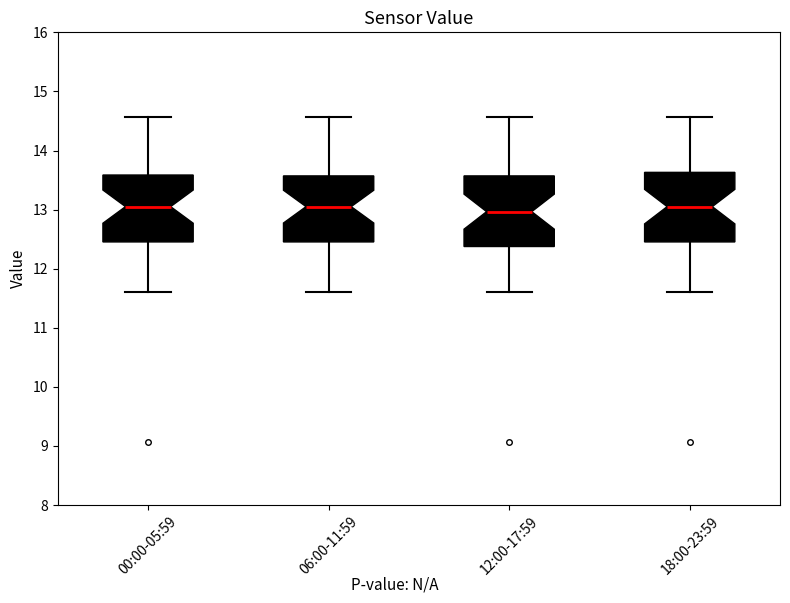

Where is the upper edge of the box for 12:00-17:59 on the y-axis? The values are not printed on the chart, so give them approximately, as read against the axis.

13.6